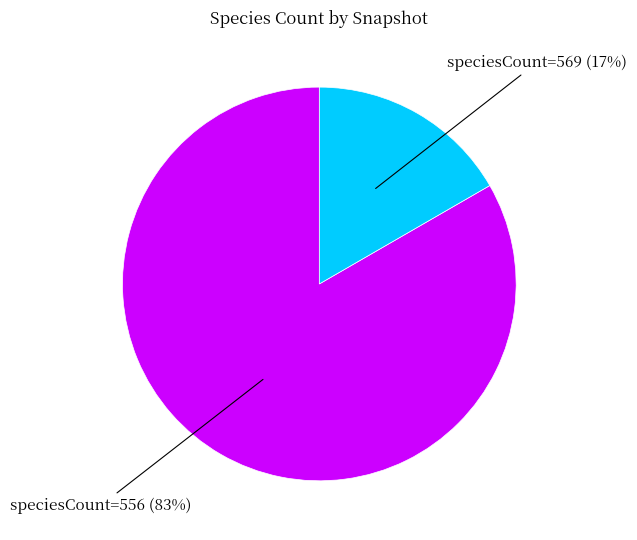

Do speciesCount=556 (83%) and speciesCount=569 (17%) together represent more than half of the pie?

Yes